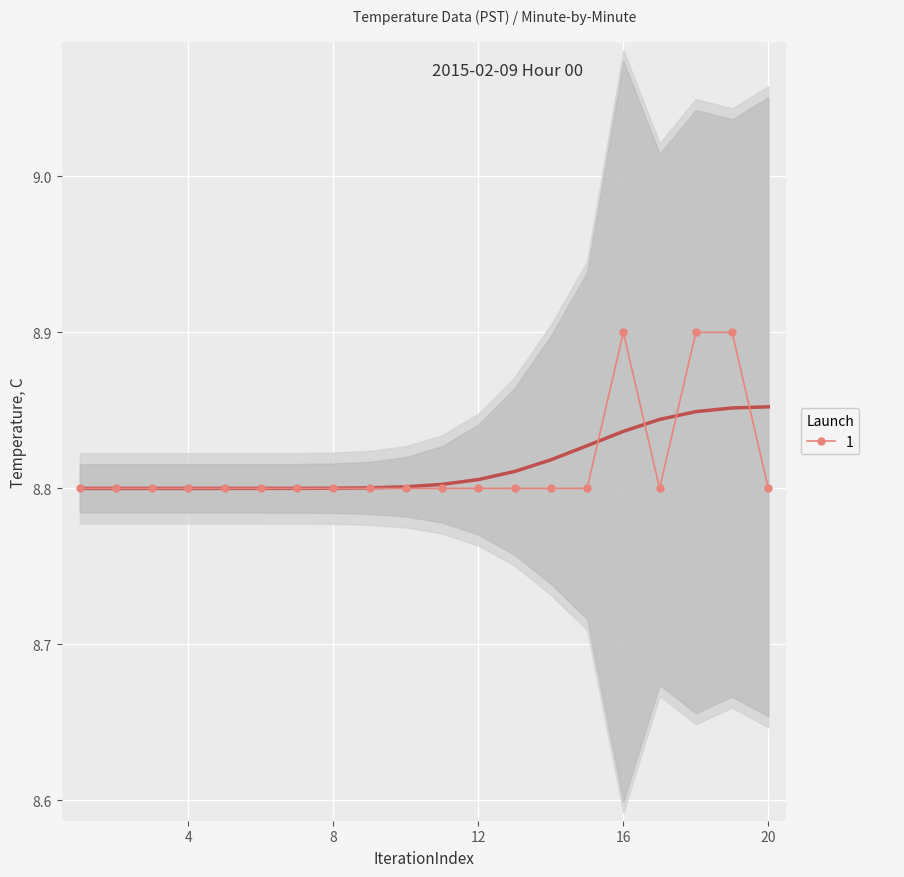

Count the values in the range 8 to 9.

20